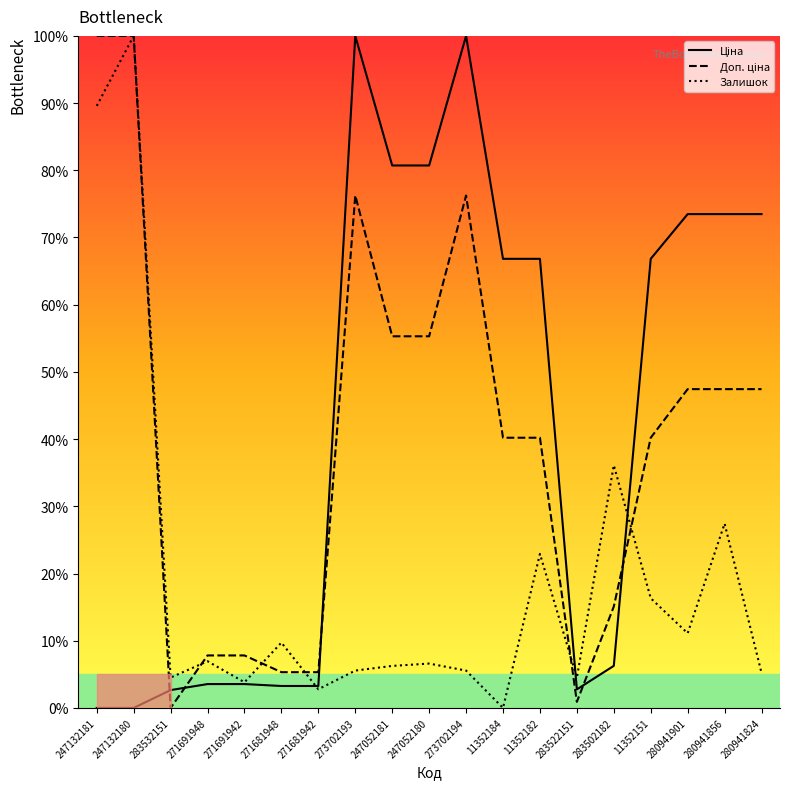

Where is Залишок nearest to the value 50?

283502182